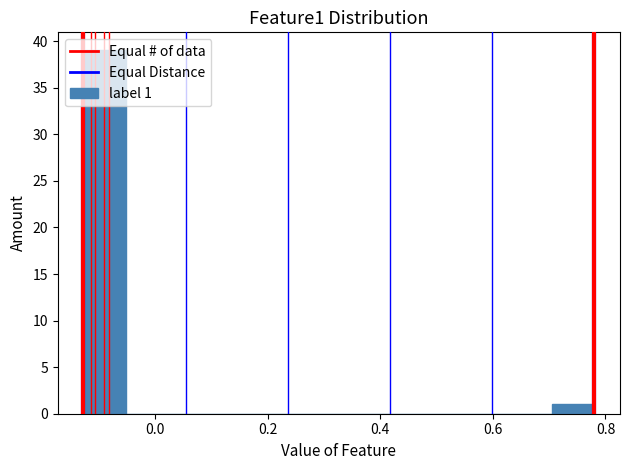

Read against the x-axis, roughly where is the centre of the tallest bar?

-0.08